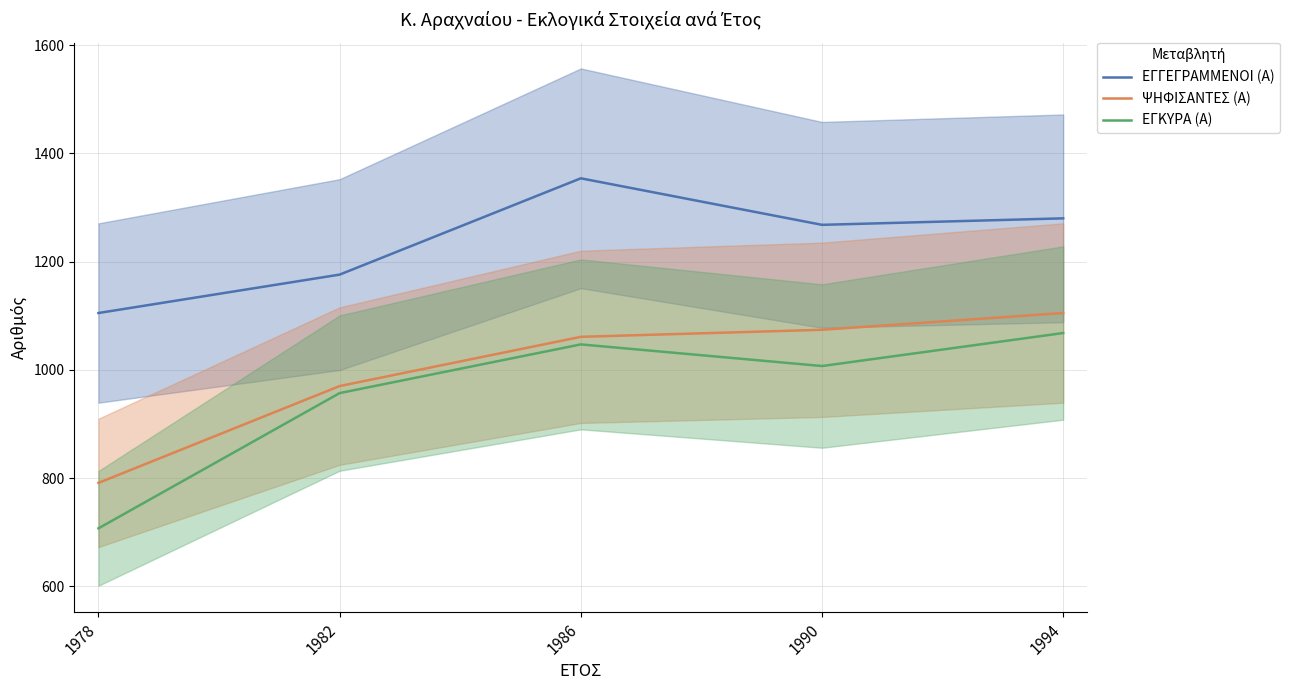

True or false: ΕΓΚΥΡΑ (Α) has more than 0 points higher than both neighbors.

True